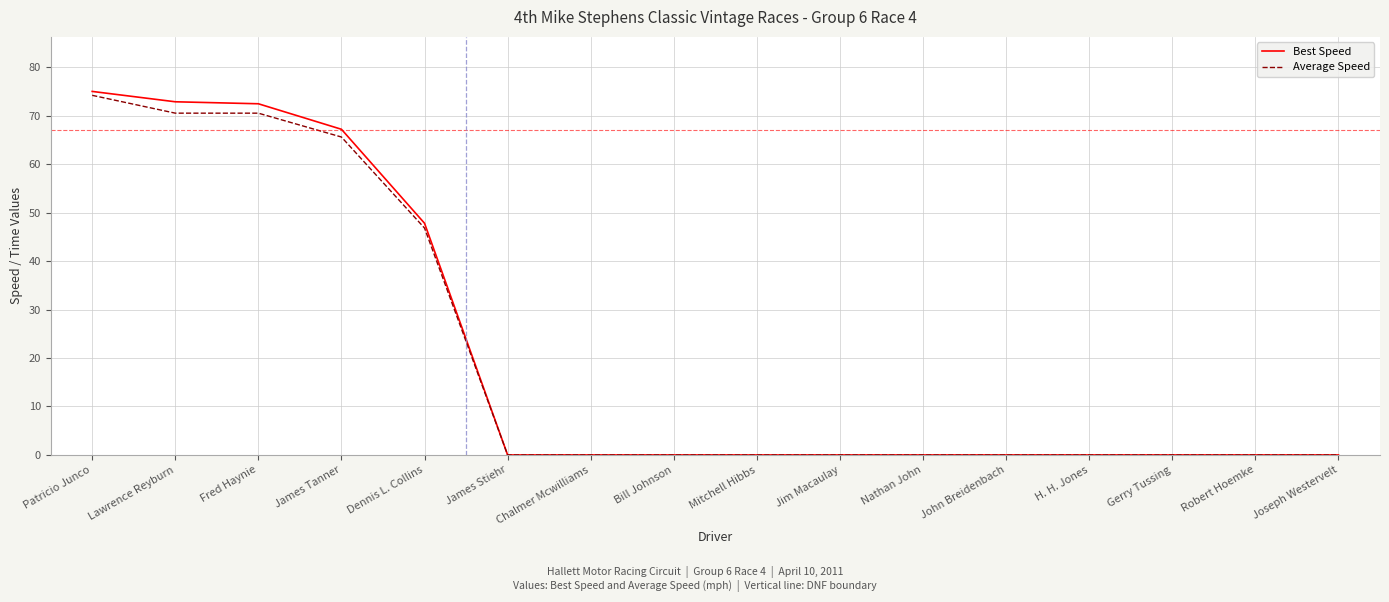

What position from the left is Bill Johnson?

8